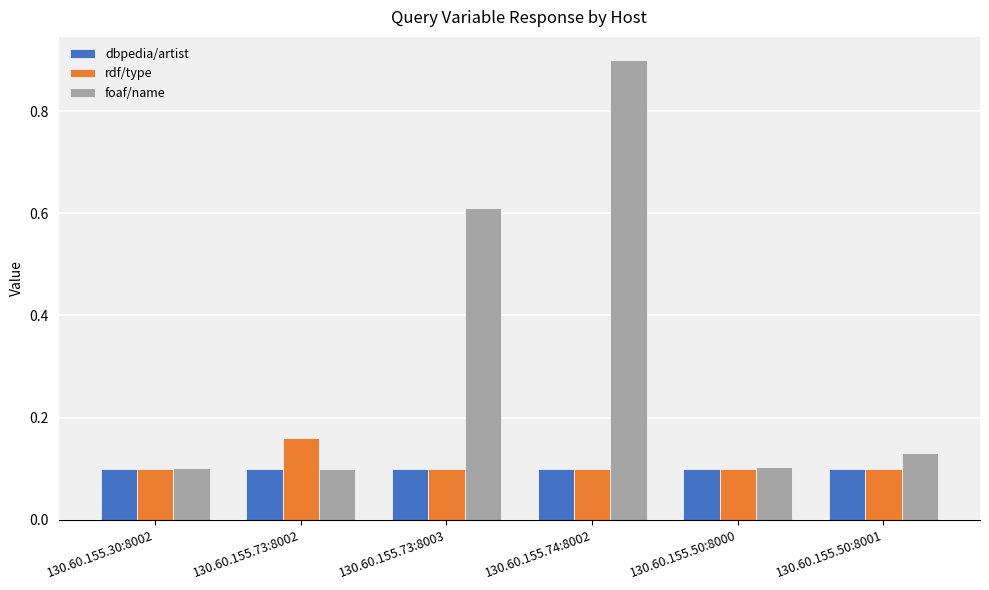

What is the difference between the highest and lowest values at 130.60.155.73:8003?

0.5